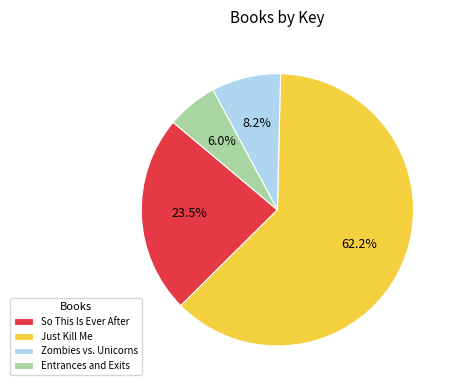

Count the number of slices in the pie.

4